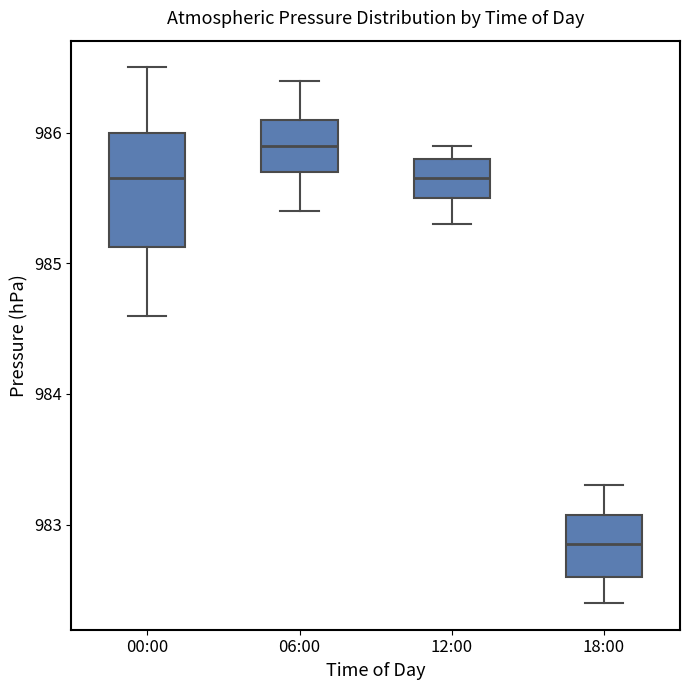

Where is the lower edge of the box for 06:00 on the y-axis? The values are not printed on the chart, so give them approximately, as read against the axis.

985.7